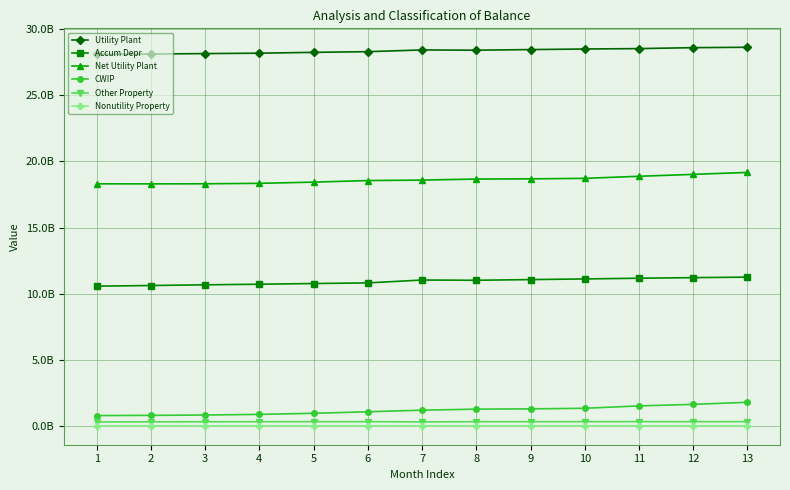

The value of Net Utility Plant at 11 is 31181943519.1. True or false?

False